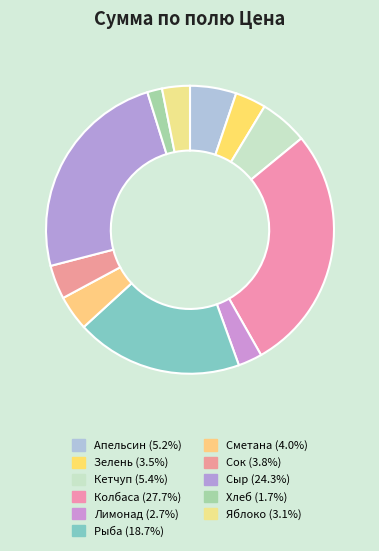

The Лимонад slice represents 3% of the pie. True or false?

True